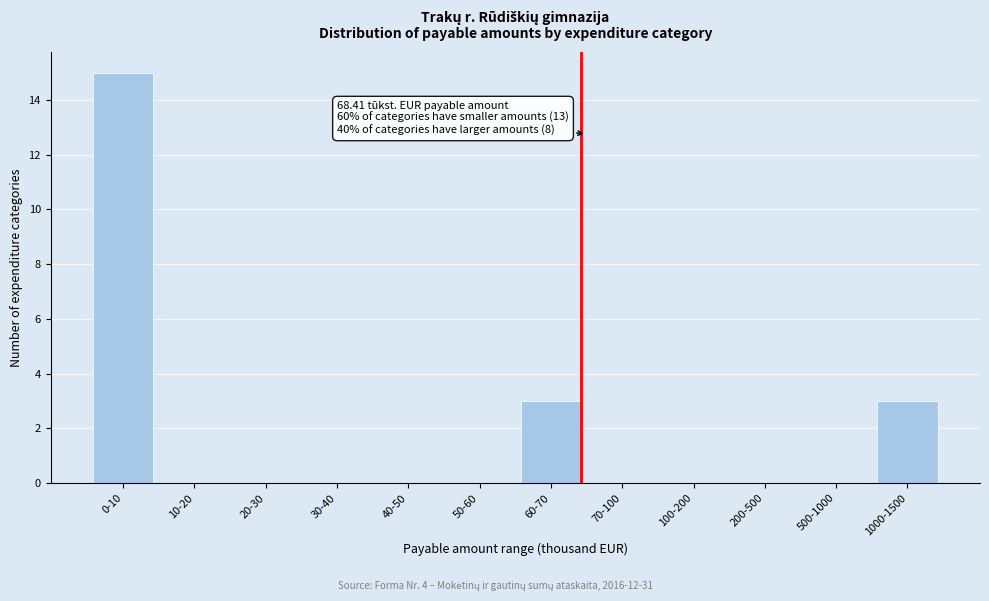

Reading left to right, extract all data points from this chart.

0-10=15	10-20=0	20-30=0	30-40=0	40-50=0	50-60=0	60-70=3	70-100=0	100-200=0	200-500=0	500-1000=0	1000-1500=3